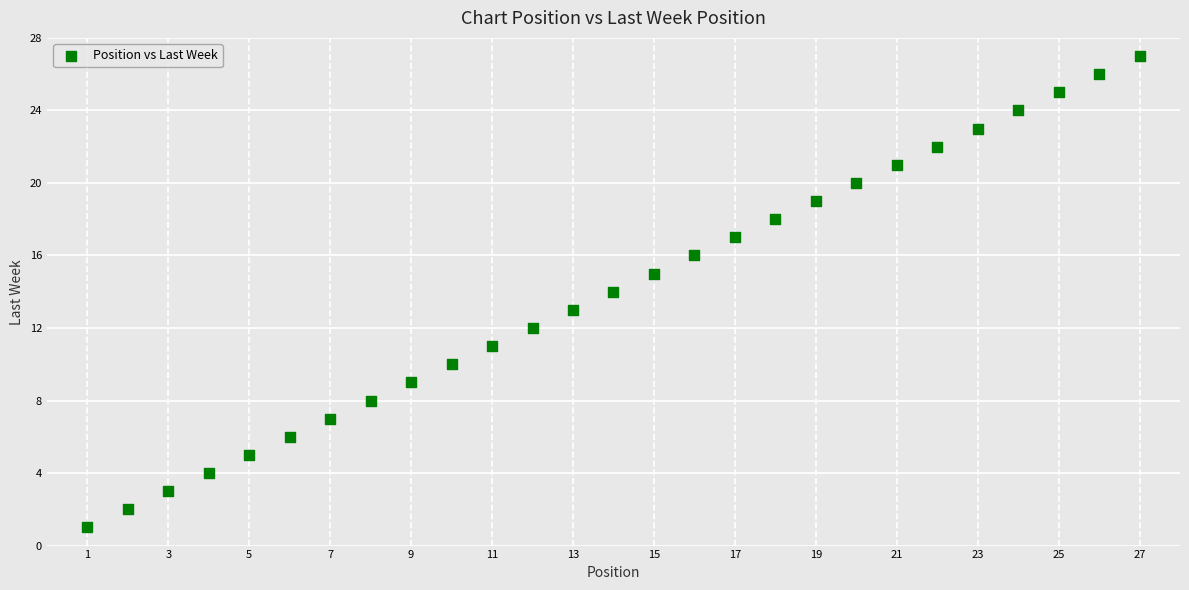

What is the range of X values (max minus min)?

26